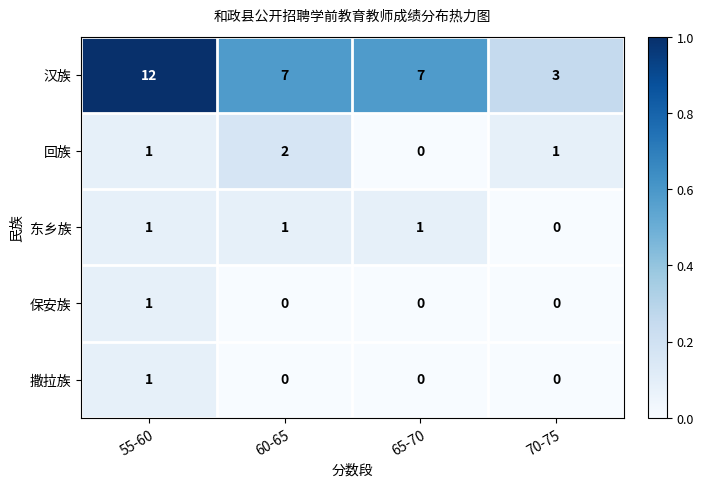

How many 东乡族 values are between 1 and 2?

3